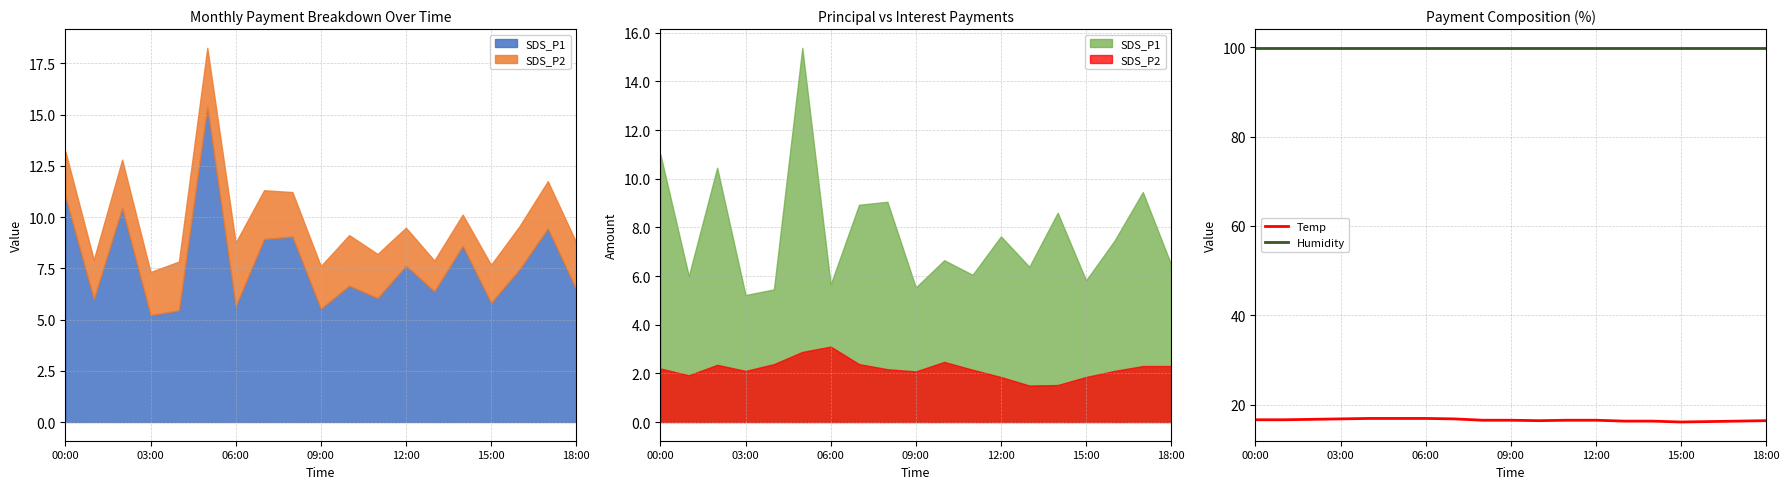

What is the maximum value for Temp?

16.9